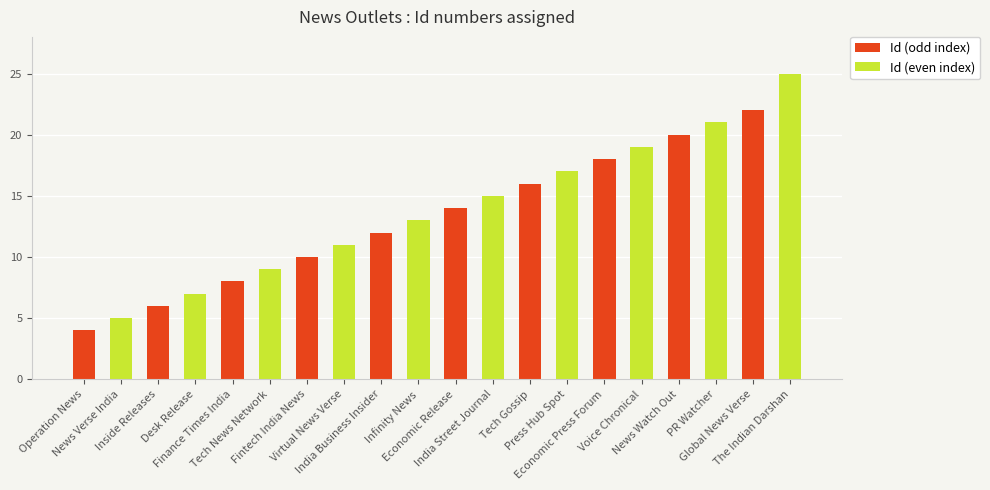

What is the average value?

14